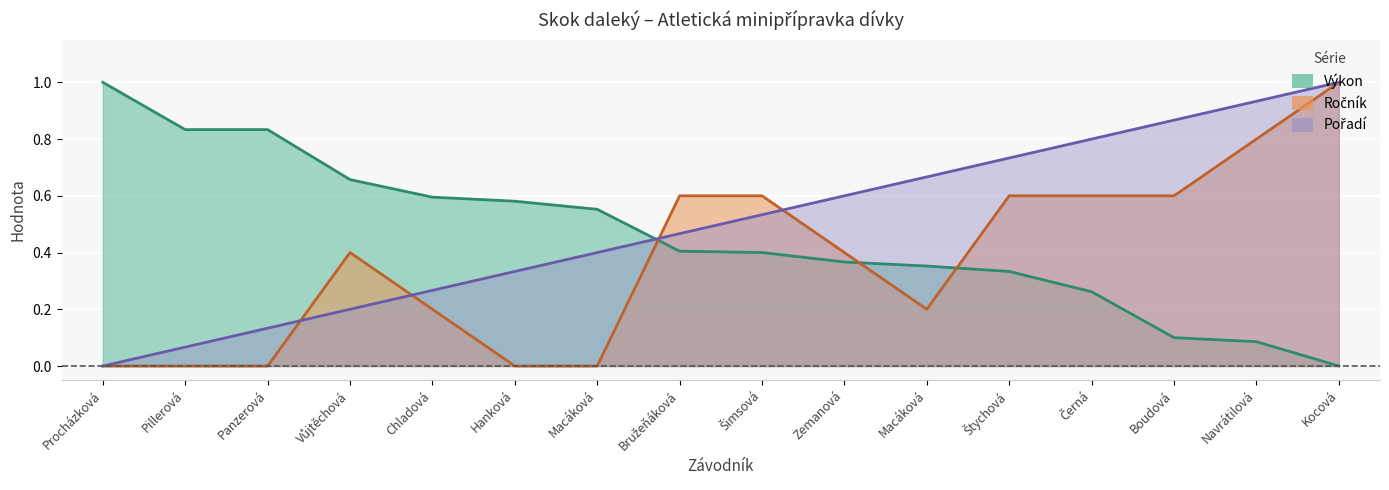

What is the greatest value displayed?

1.0